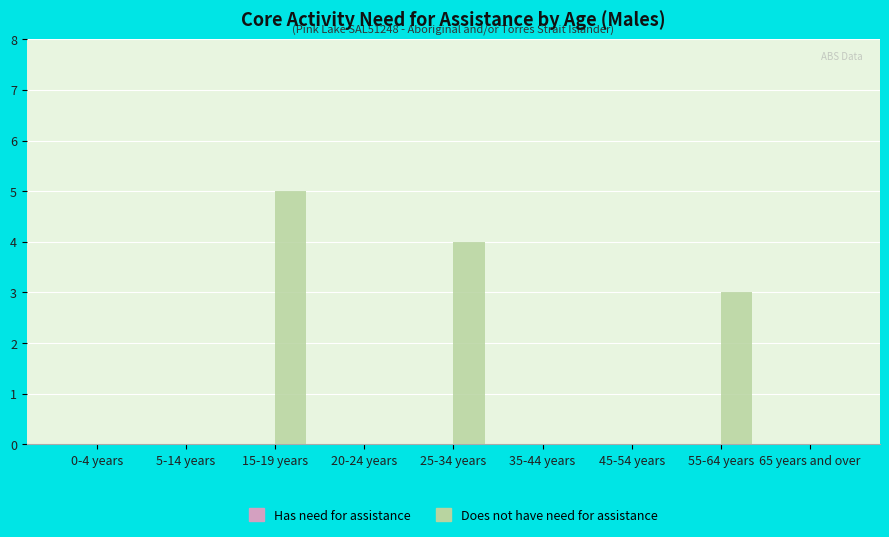

What is the sum of the values at 35-44 years and 25-34 years?

4